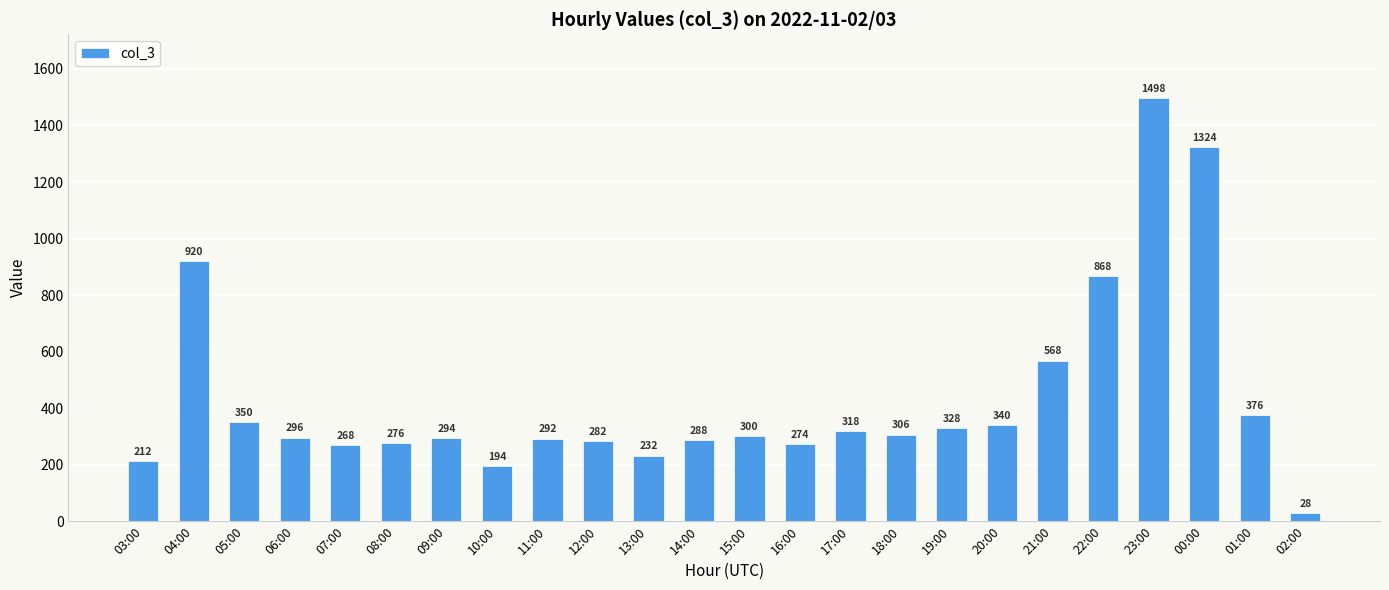

What is the maximum value shown in the chart?

1498